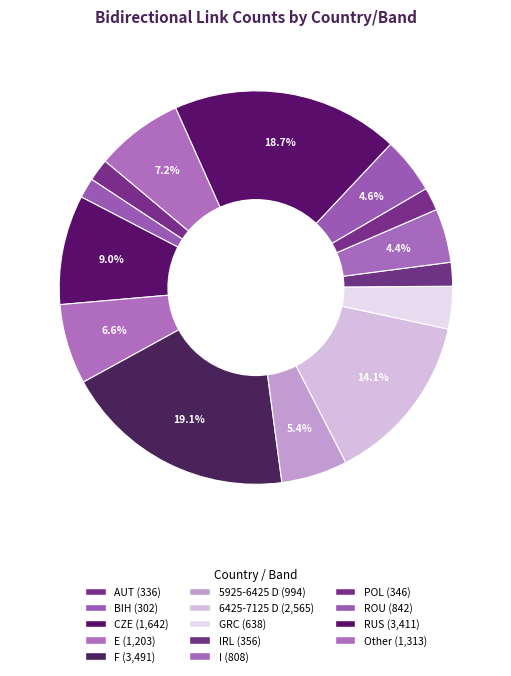

How many slices are in this pie chart?

14